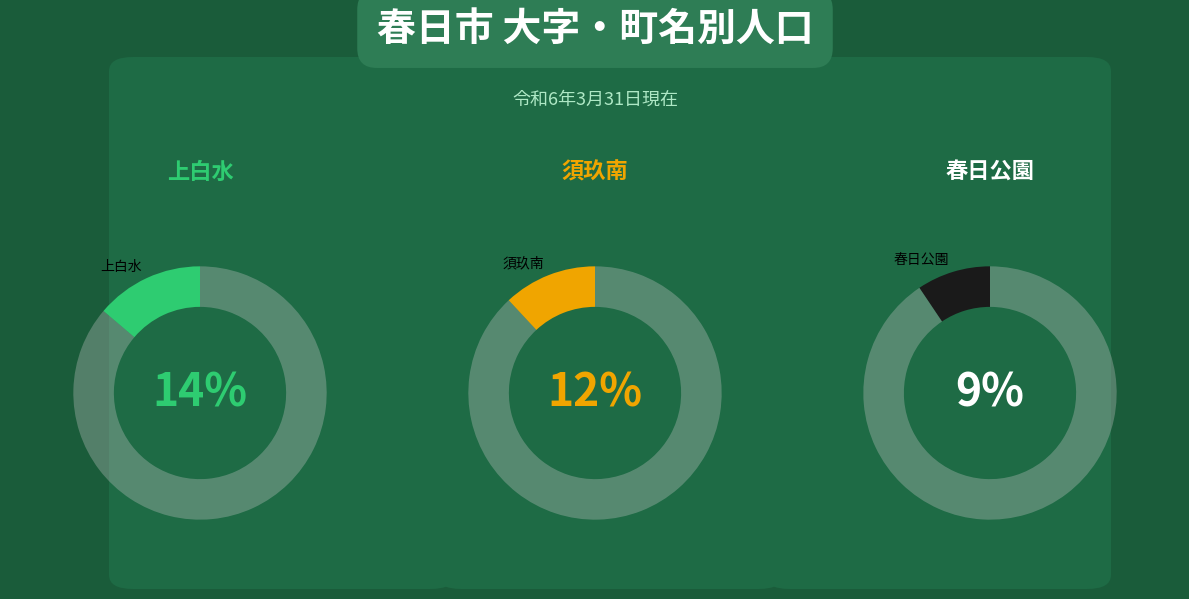

Does 昇町 represent more than half of the total?

No